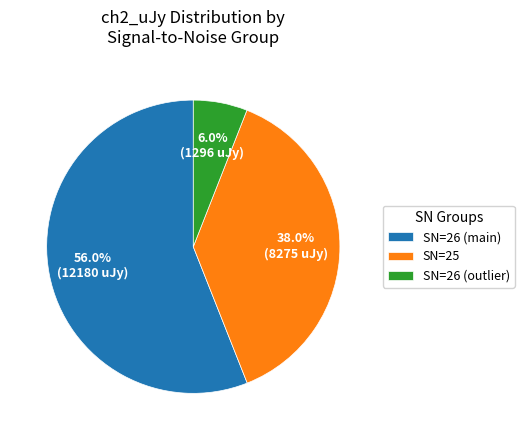

Rank the categories by value from highest to lowest.

SN=26 (main), SN=25, SN=26 (outlier)